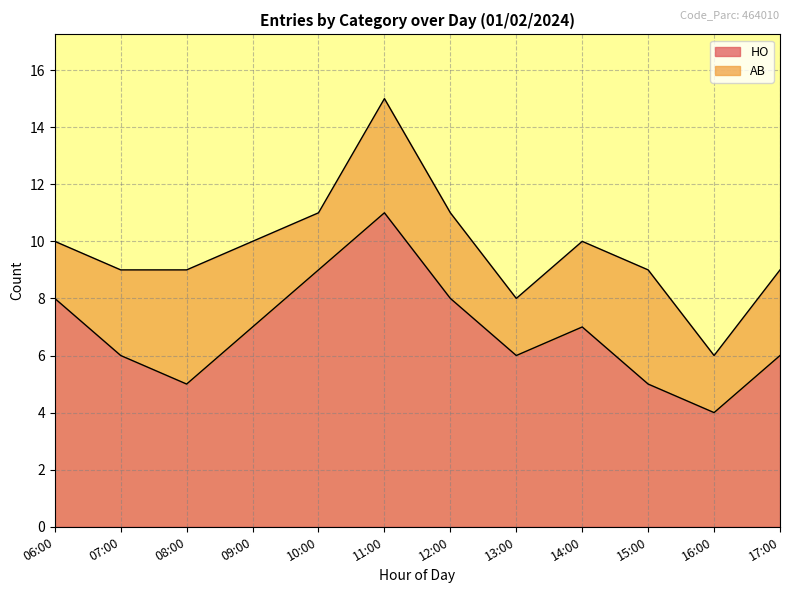

What is the value of the 6th point from the left?

11